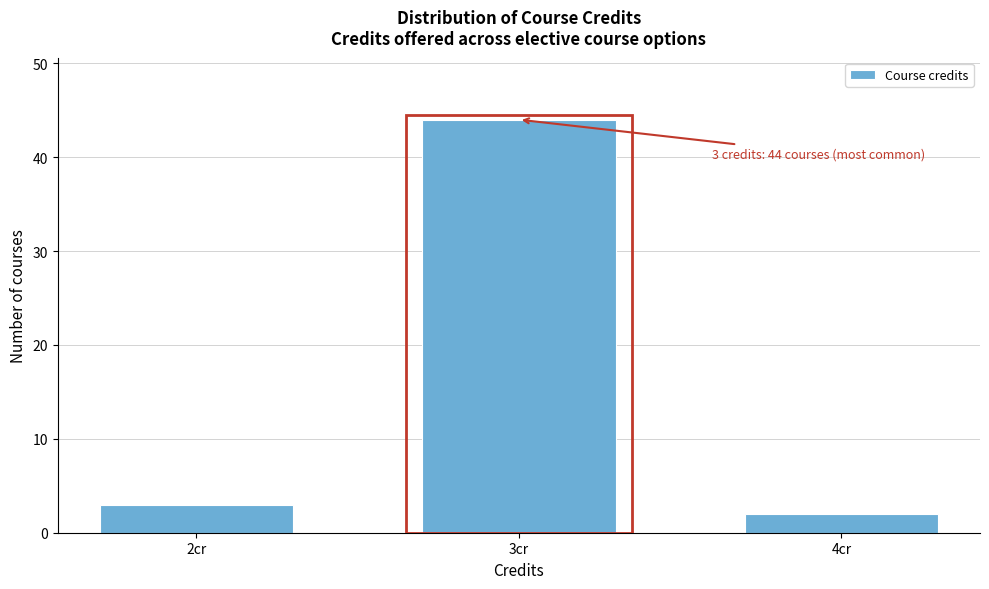

Reading left to right, extract all data points from this chart.

2cr=3	3cr=44	4cr=2